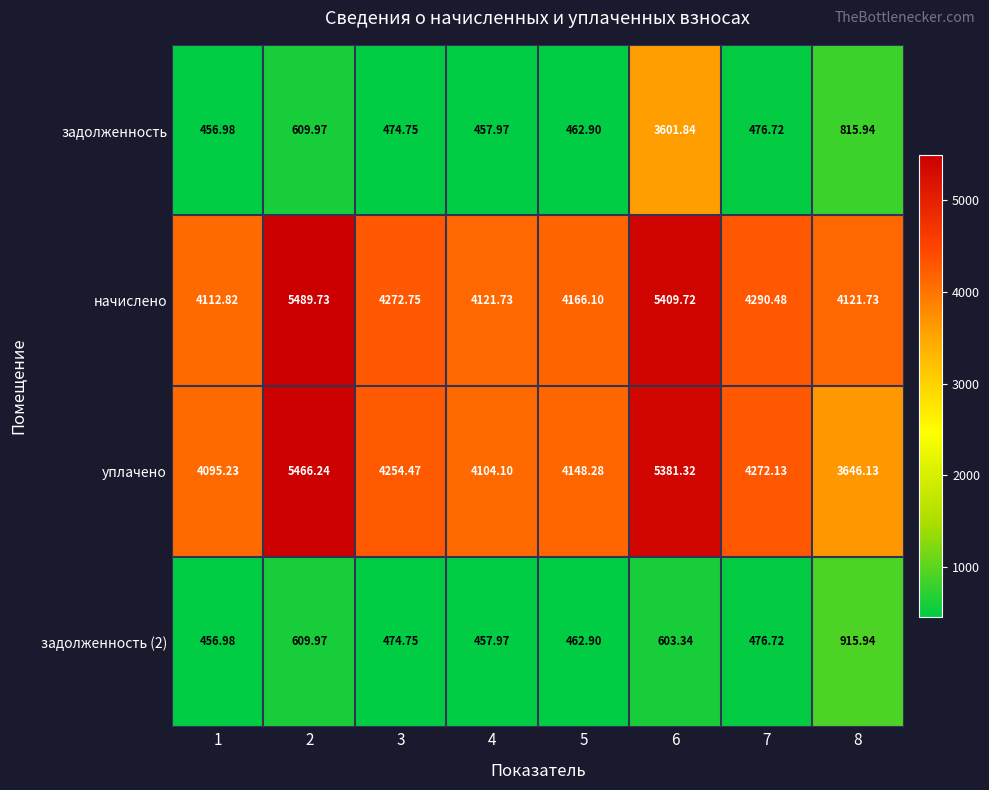

Which series changed the most between 1 and 4?

начислено